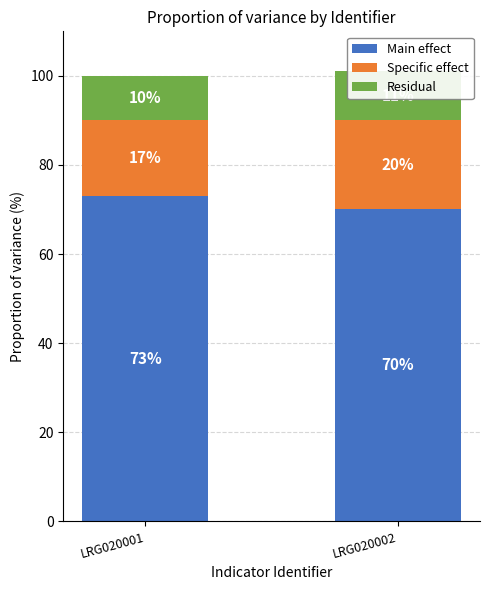

Which category has the highest value across all series?

LRG020001